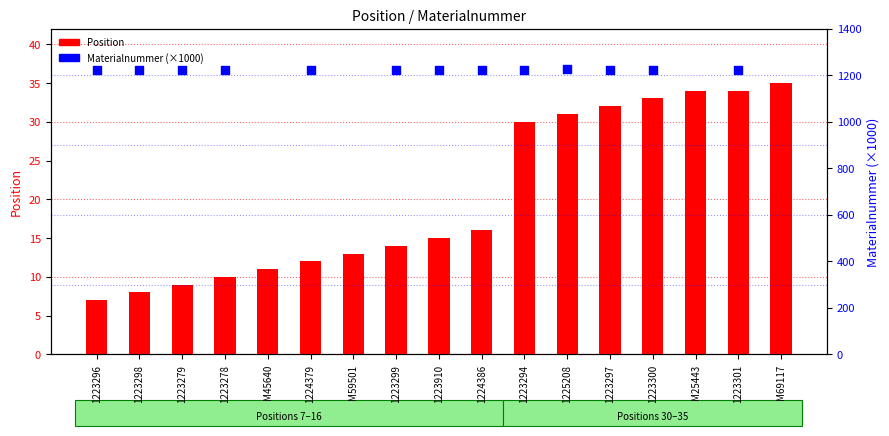

Which series has the largest Y range (max minus min)?

Position